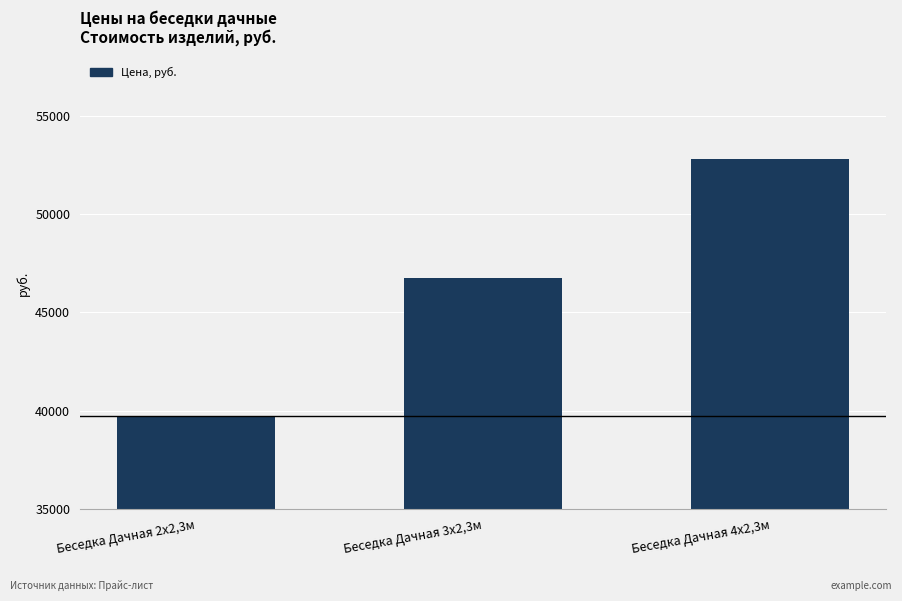

Rank the categories by value from lowest to highest.

Беседка Дачная 2х2,3м, Беседка Дачная 3х2,3м, Беседка Дачная 4х2,3м